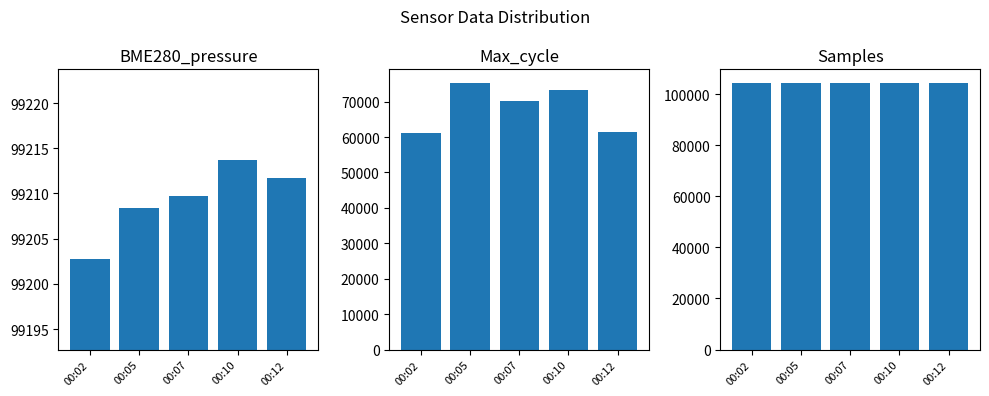

Which series has the largest total across all categories?

Samples